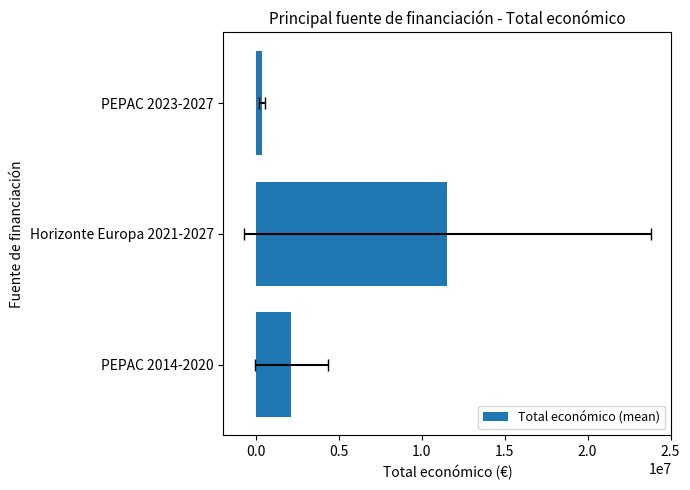

The chart shows a value of 4829653.6 at Horizonte Europa 2021-2027. True or false?

False